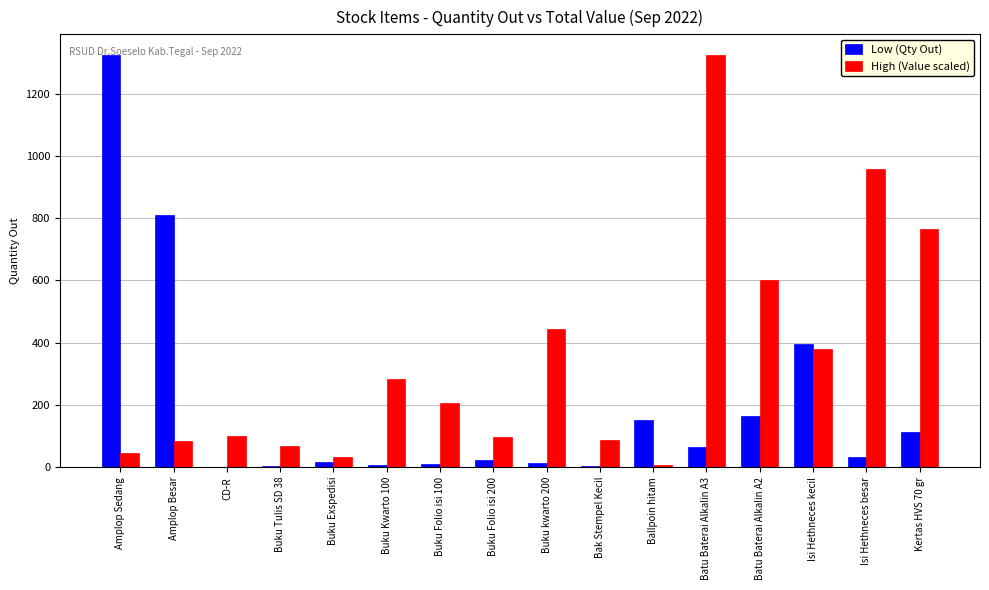

Which category has the highest value in the High (Value scaled) series?

Batu Baterai Alkalin A3